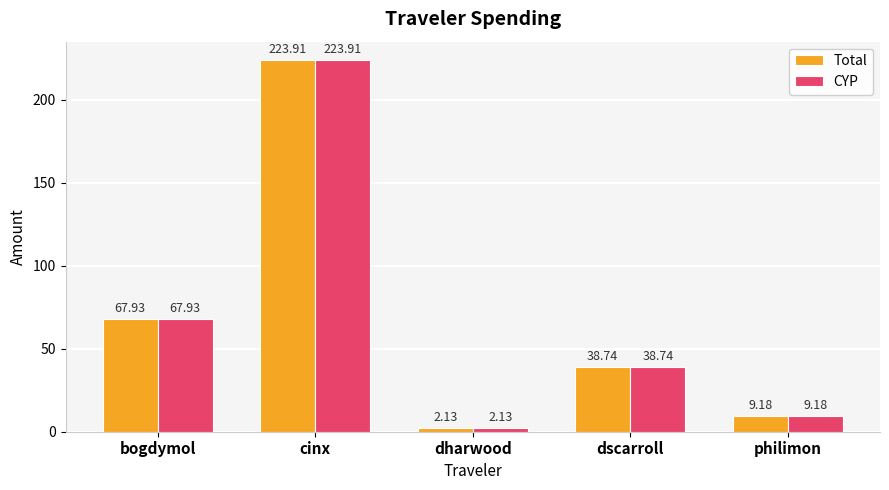

What is the sum of the Total values at bogdymol and philimon?

77.1